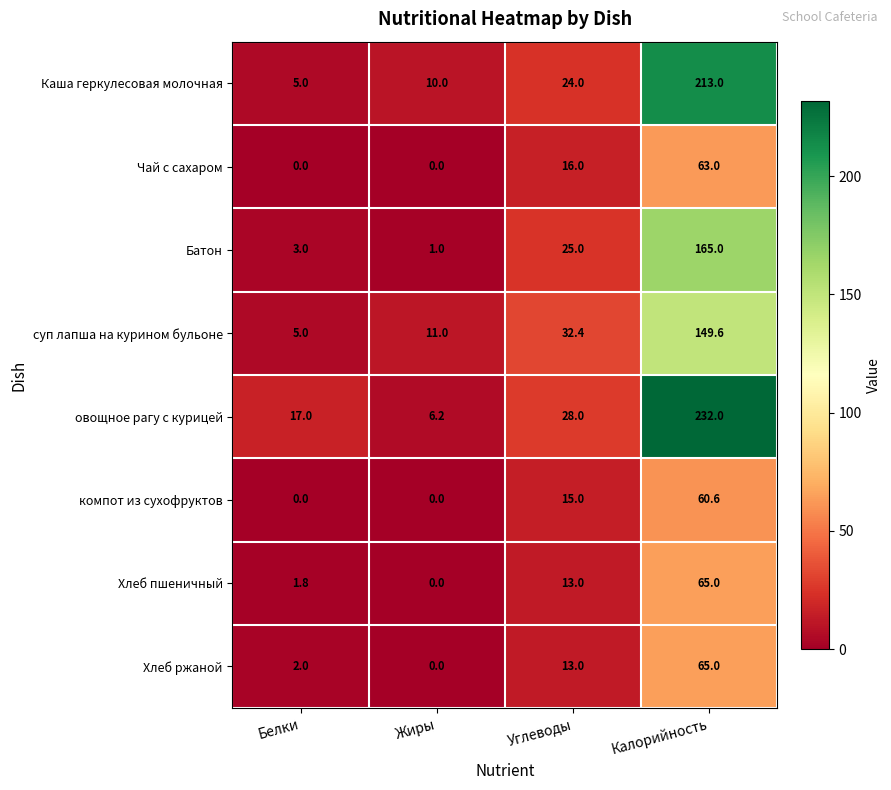

What is the difference between the Каша геркулесовая молочная values at Белки and Жиры?

5.0